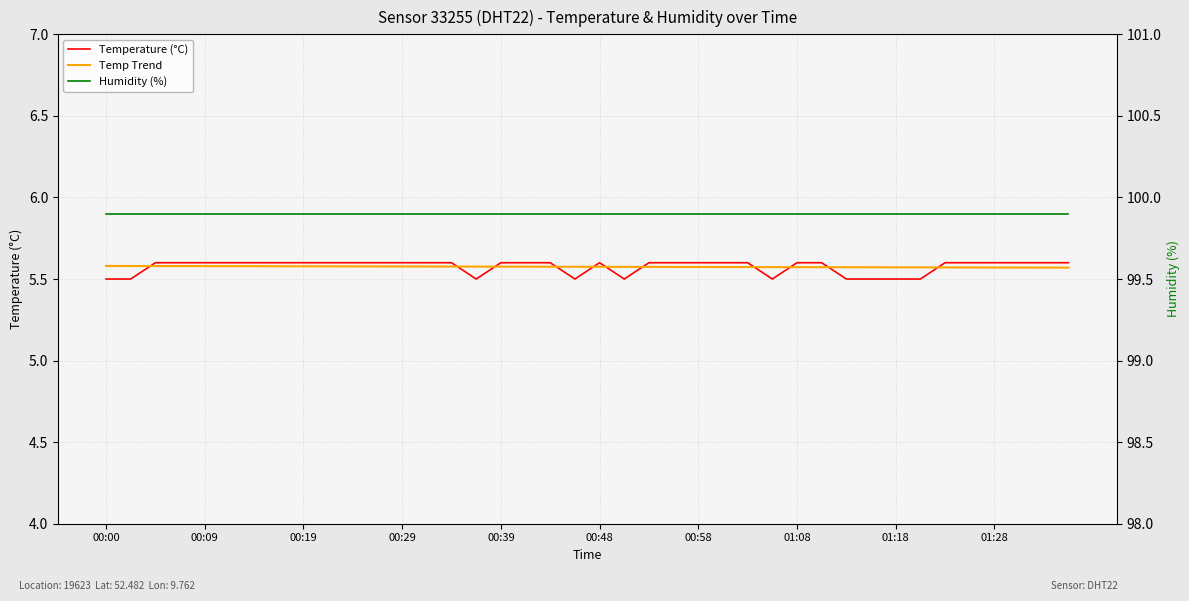

At which label does Temperature (°C) reach its minimum?

00:00